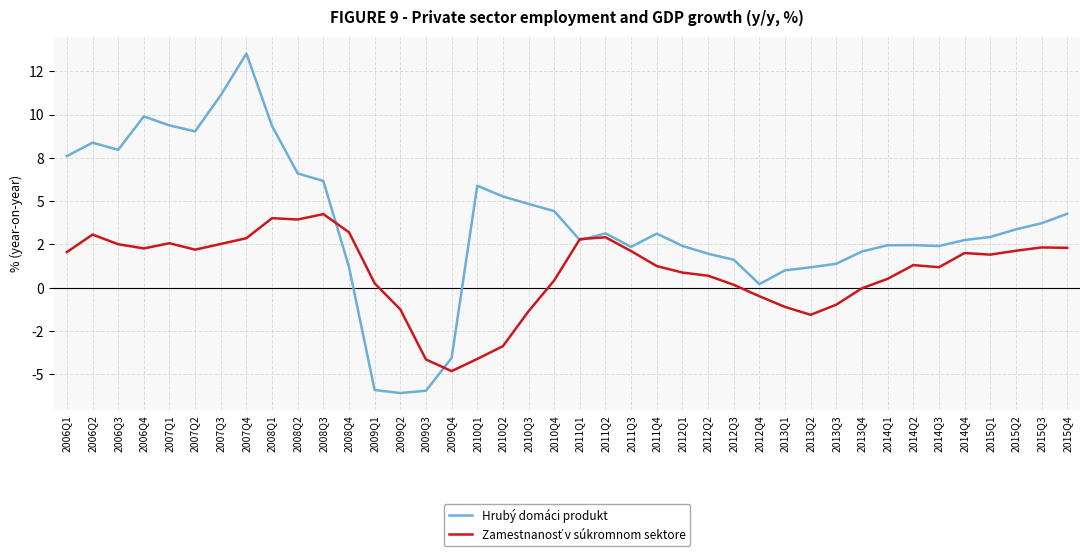

At which label does Hrubý domáci produkt first exceed 3?

2006Q1